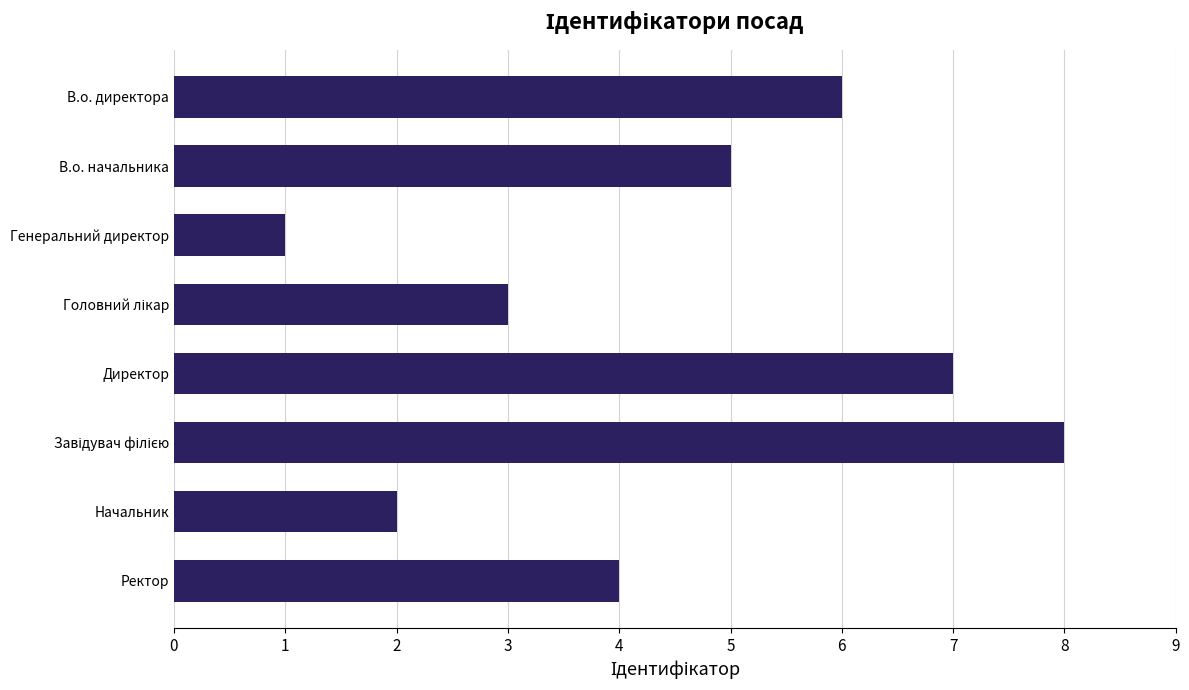

Reading top to bottom, list all the values displayed in this chart.

6	5	1	3	7	8	2	4